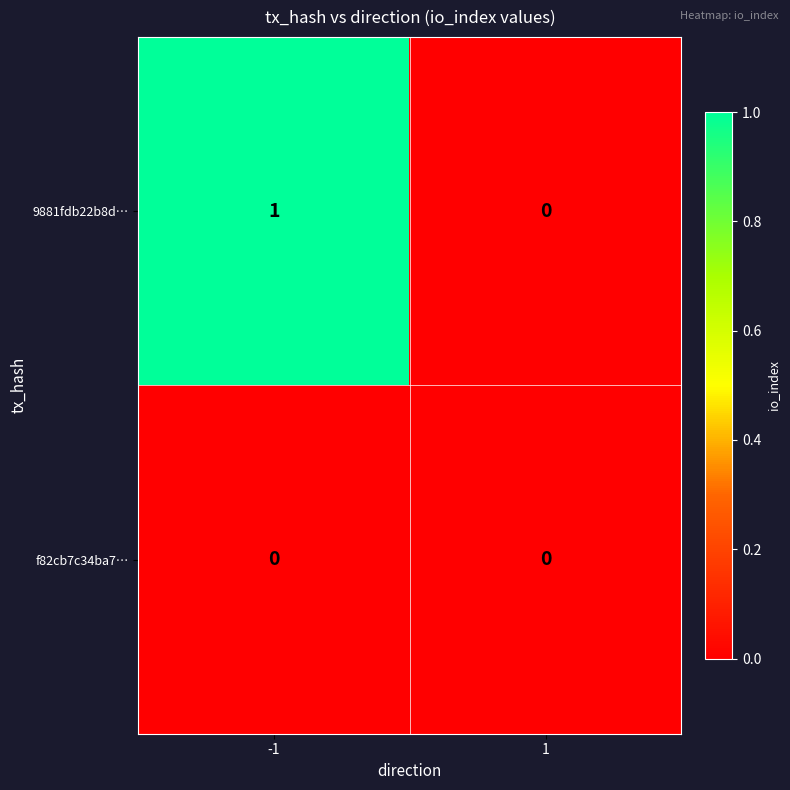

Rank the series by their maximum value, from lowest to highest.

f82cb7c34ba7…, 9881fdb22b8d…